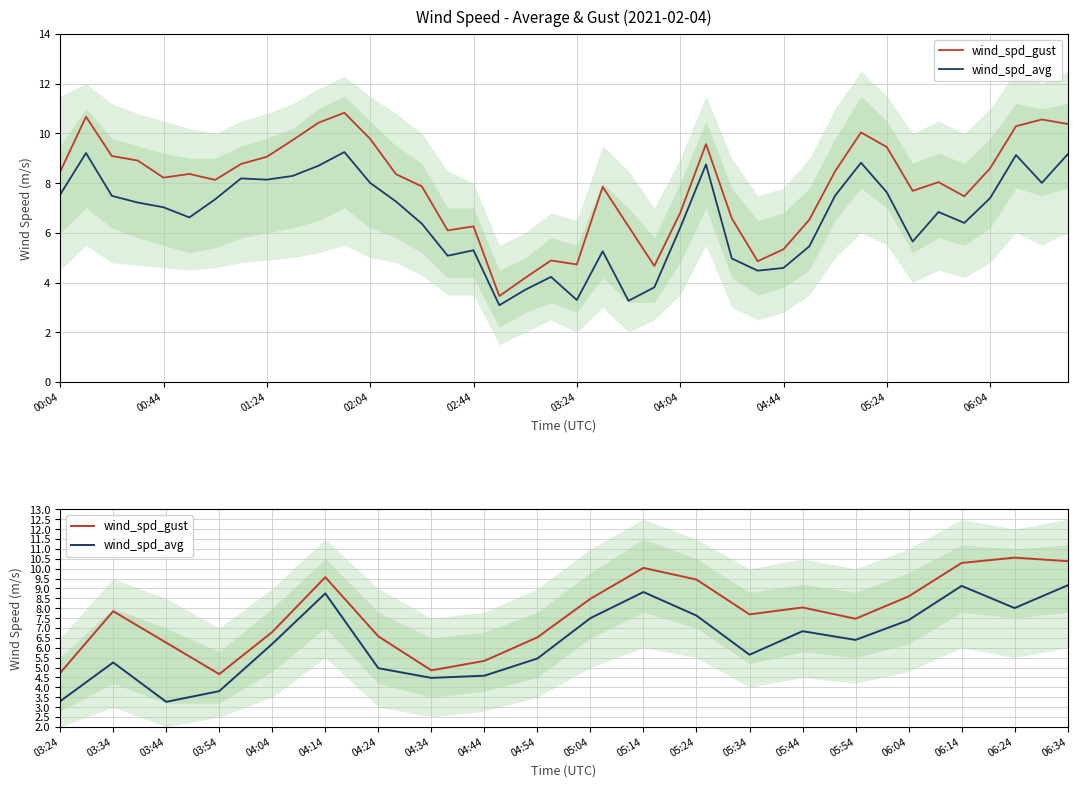

The wind_spd_avg series shows 4.3 at 03:24. True or false?

False